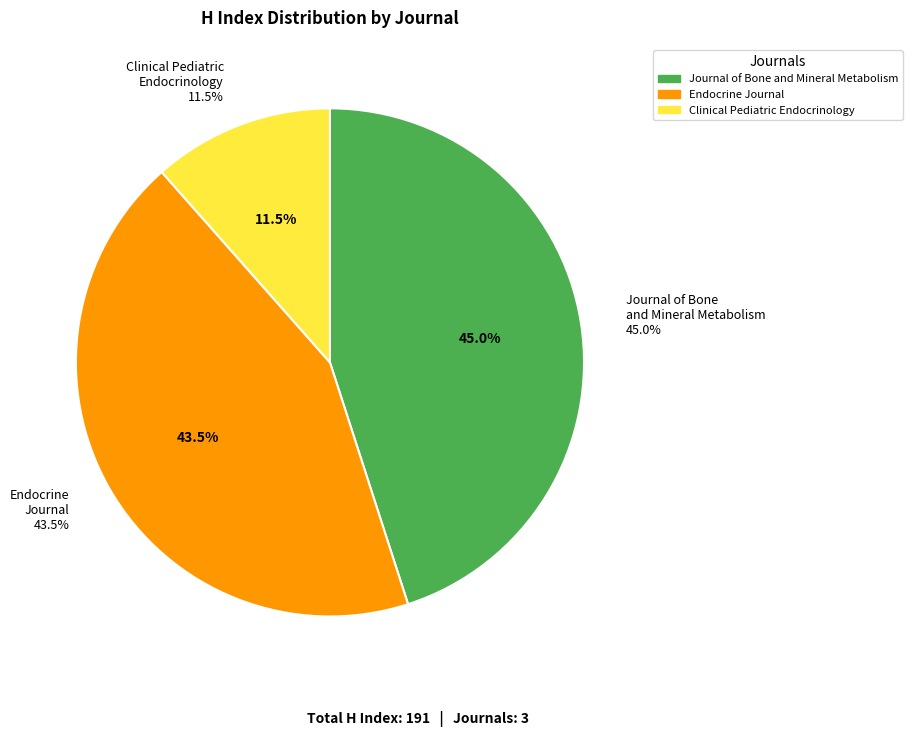

Is it true that Journal of Bone and Mineral Metabolism is 32% of the pie?

False